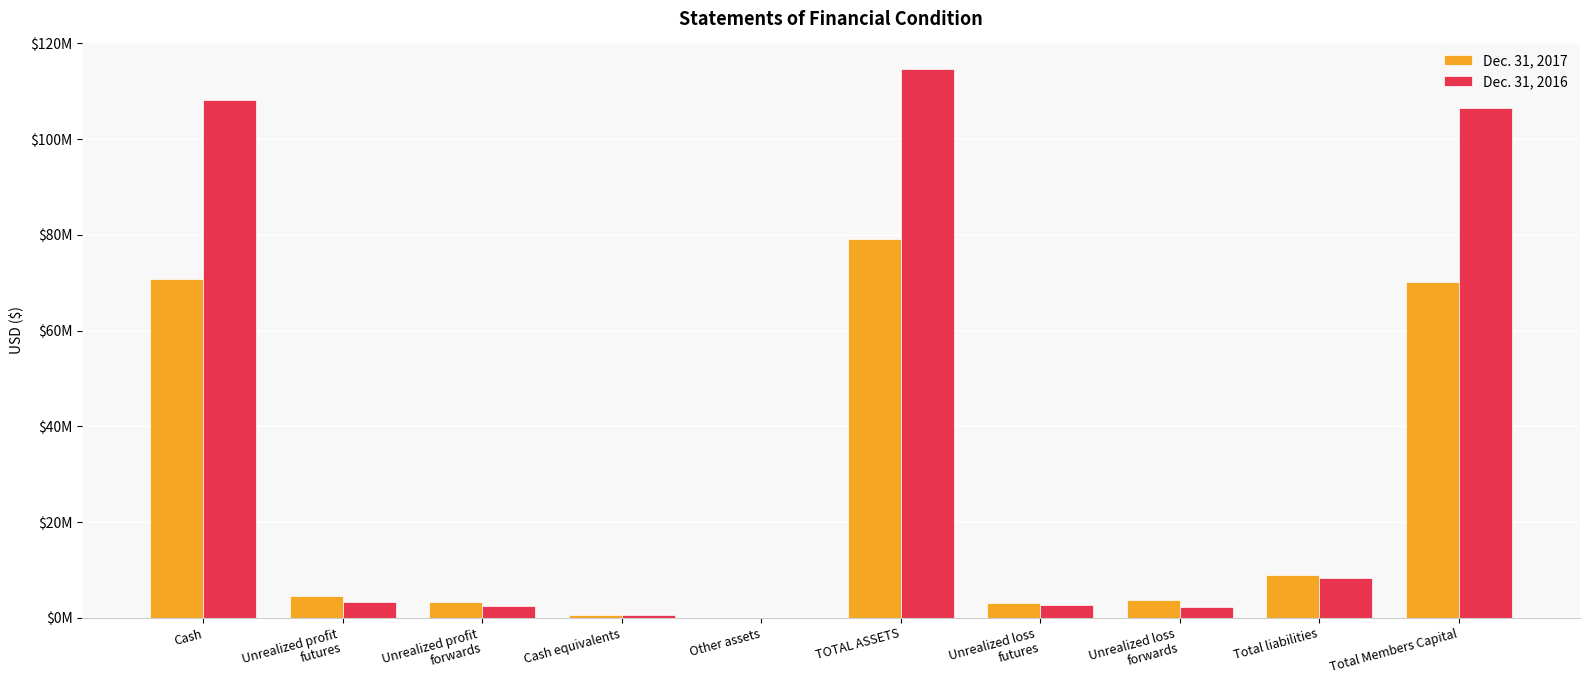

Are the bars horizontal?

No